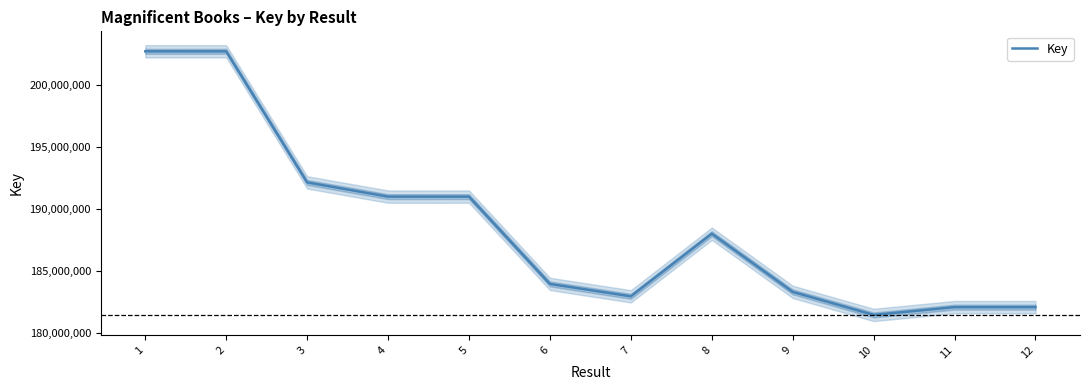

At which label is the value closest to 192101967?

3